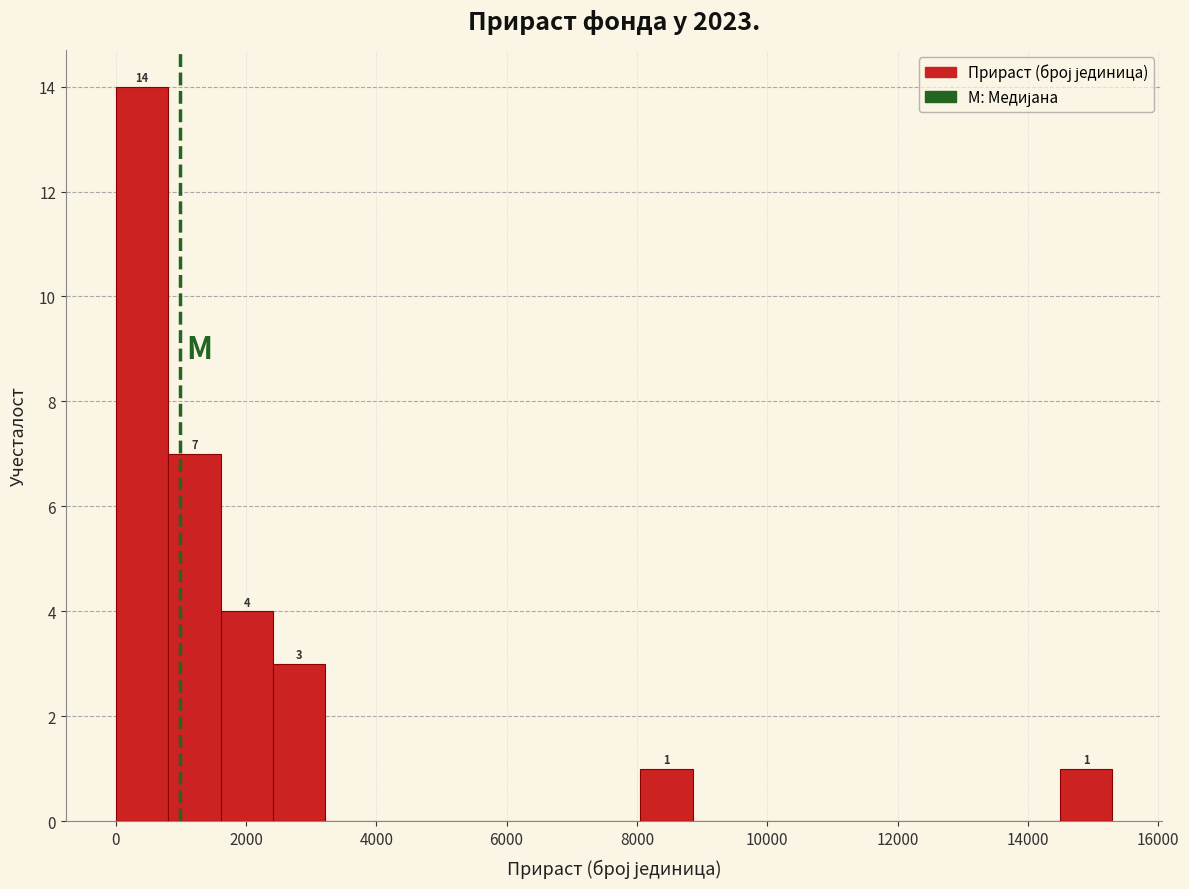

Over which range of the x-axis is the bar tallest?

0 to 800